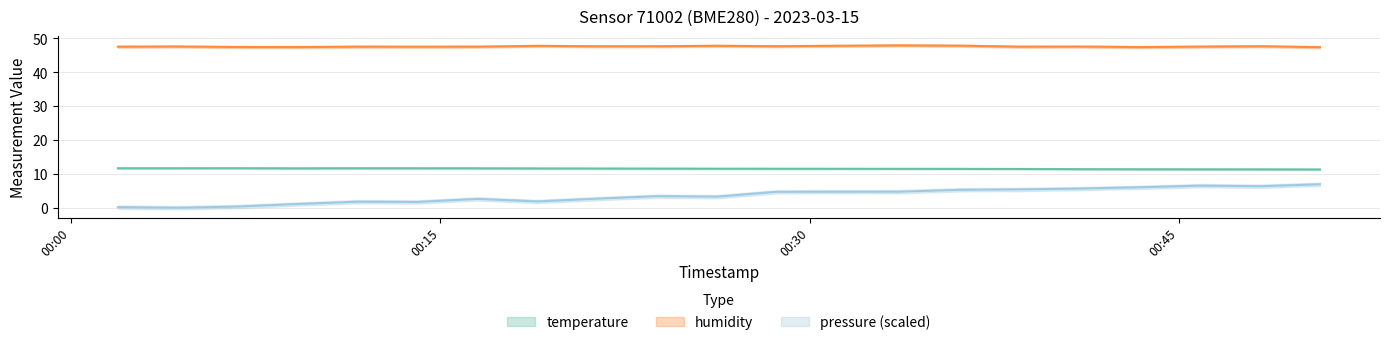

Where is the first local maximum for pressure_scaled?

2023-03-15T00:11:38